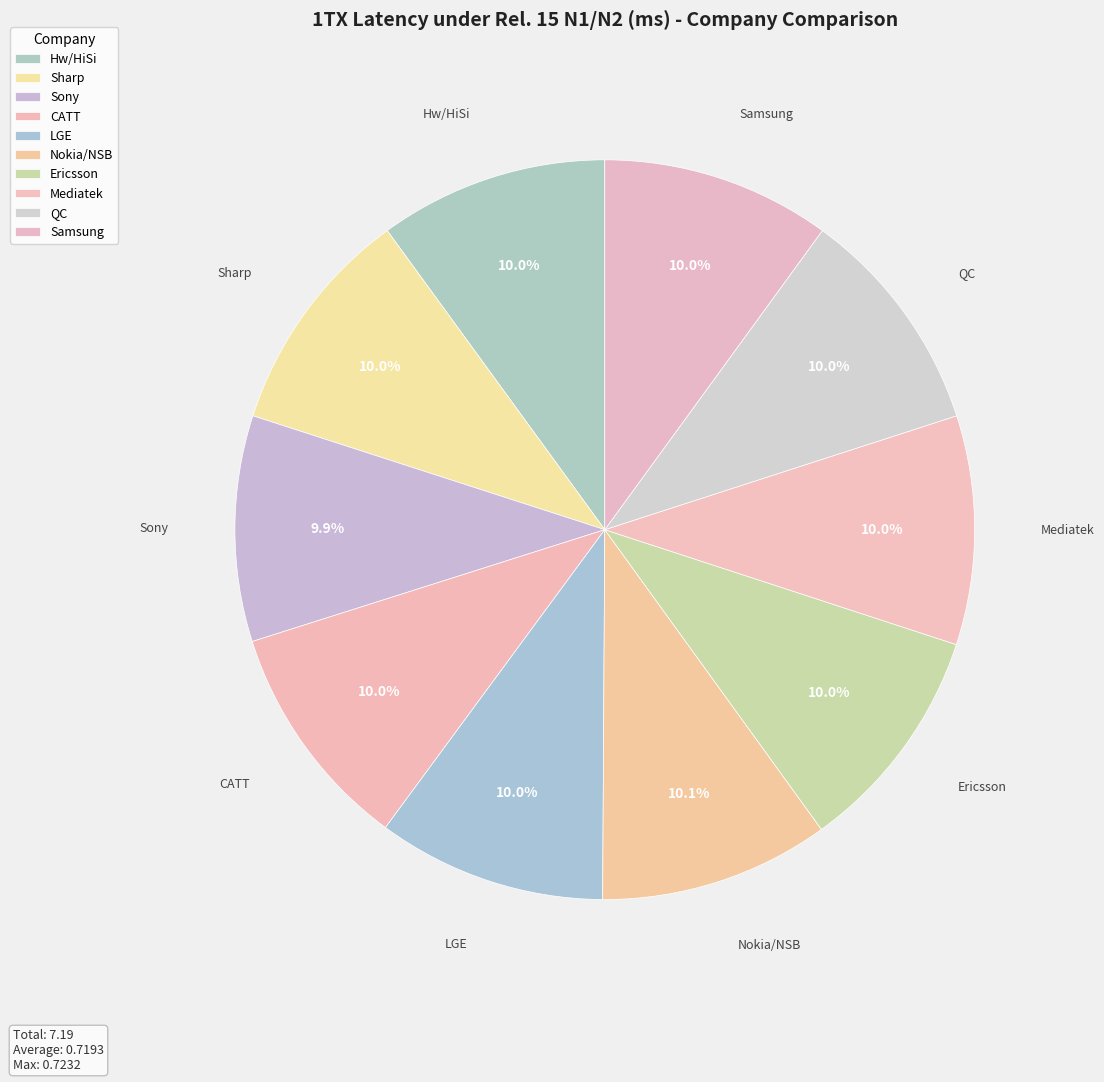

Which category has the smallest portion of the pie?

Sony